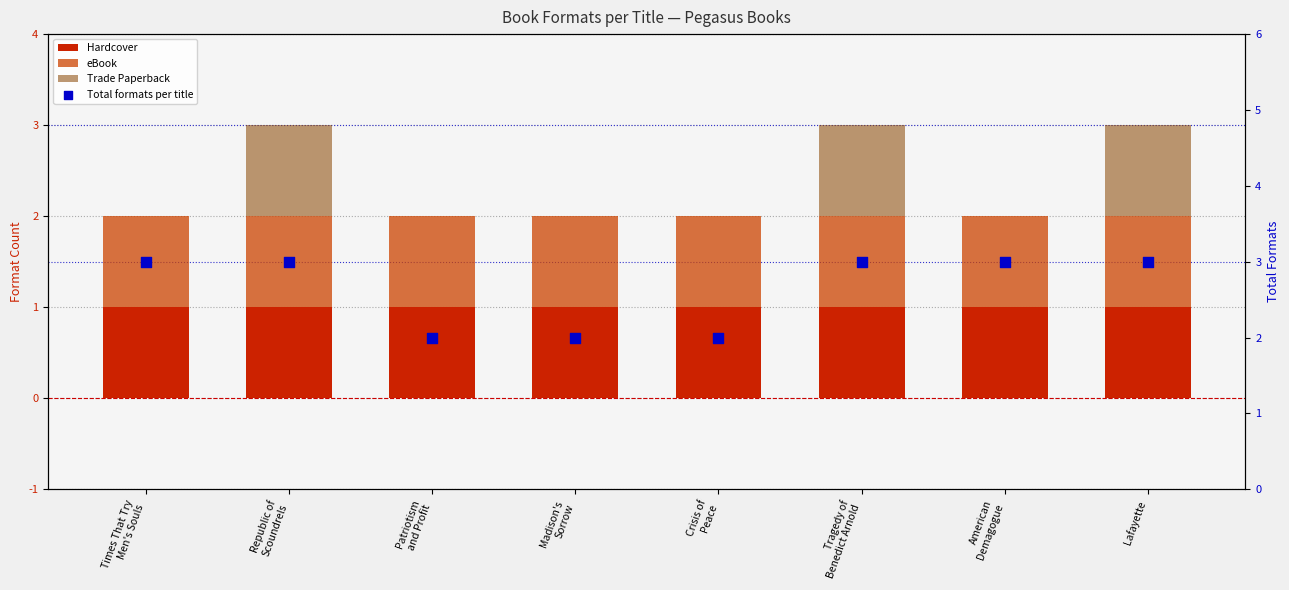

Which series contains the highest Y value?

Total formats per title